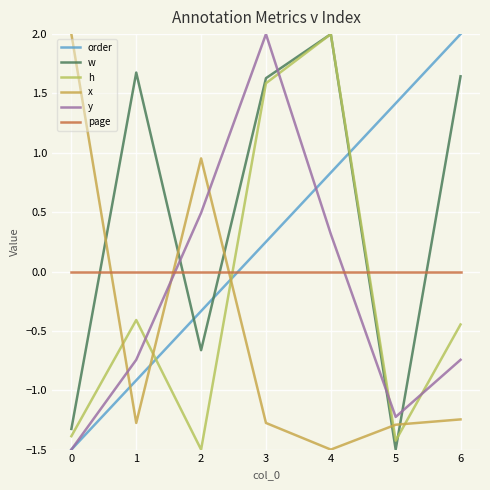

Is the value of order at 1 greater than the value of h at 0?

Yes